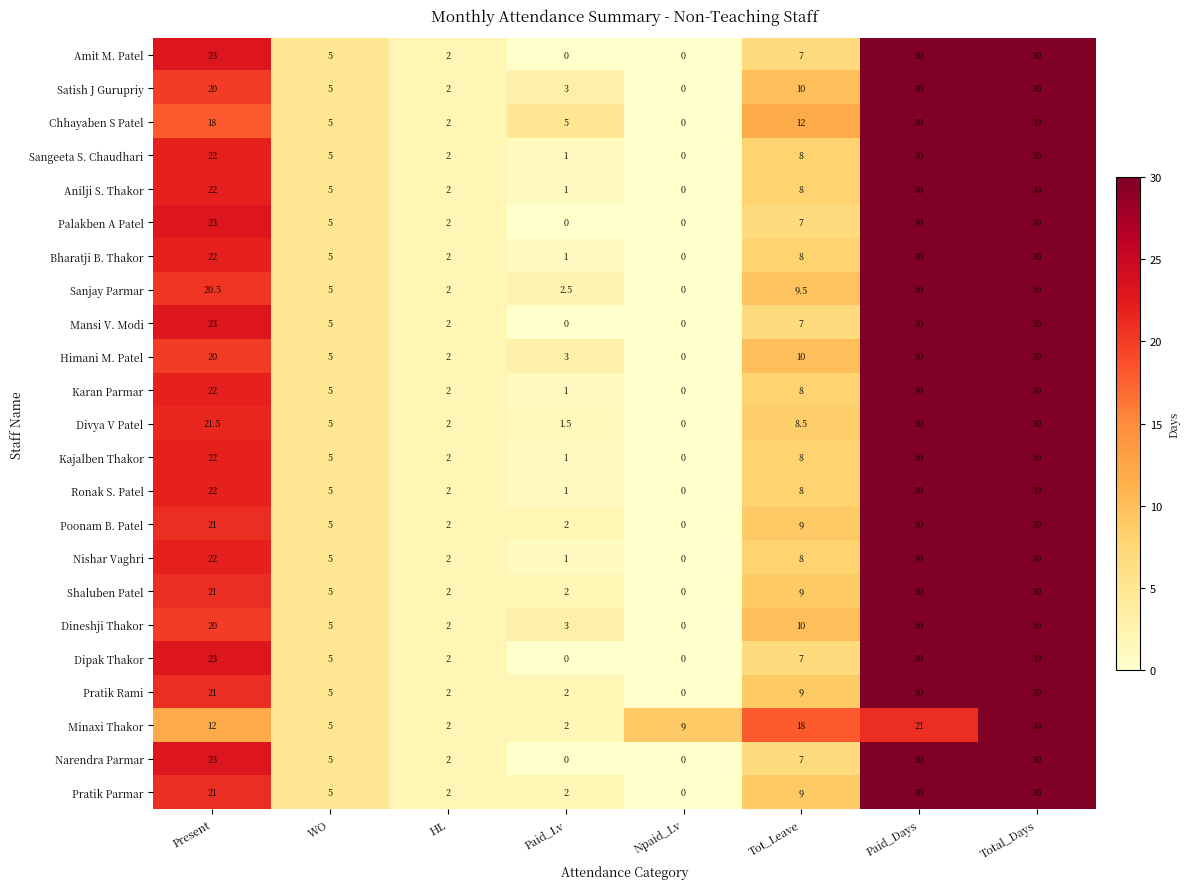

What is the average value of the Sanjay Parmar series?

12.4